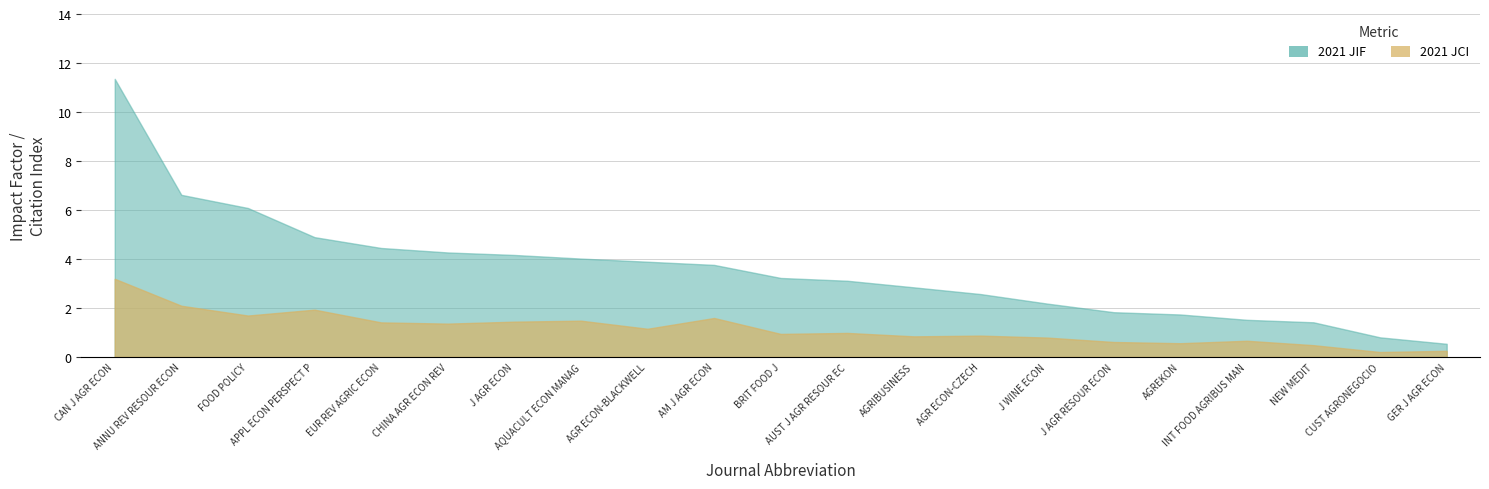

Rank the series at J AGR ECON from highest to lowest value.

2021 JIF, 2021 JCI